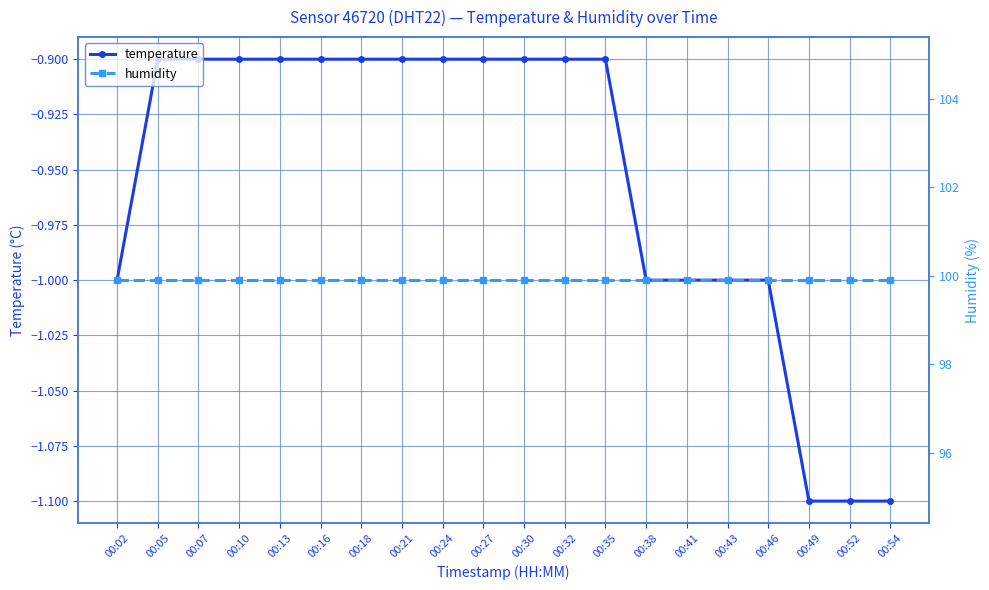

The value of humidity at 00:21 is 99.9. True or false?

True